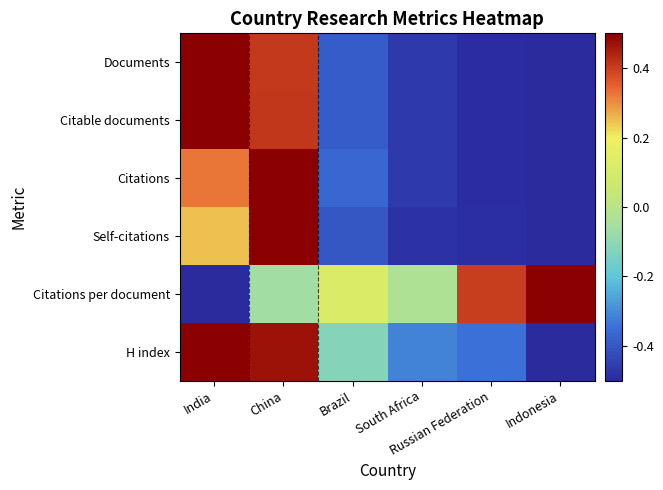

Which series has the largest total across all categories?

Citations per document